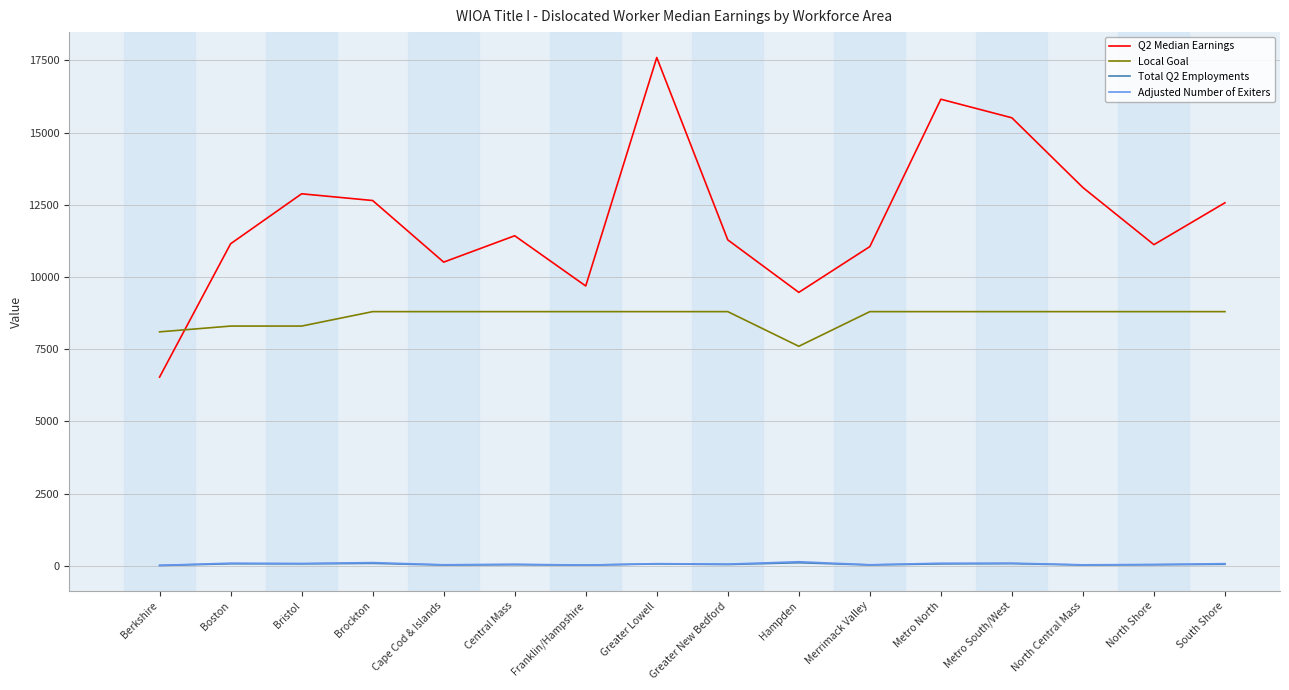

Is the value of Total Q2 Employments at South Shore greater than the value of Local Goal at Greater Lowell?

No